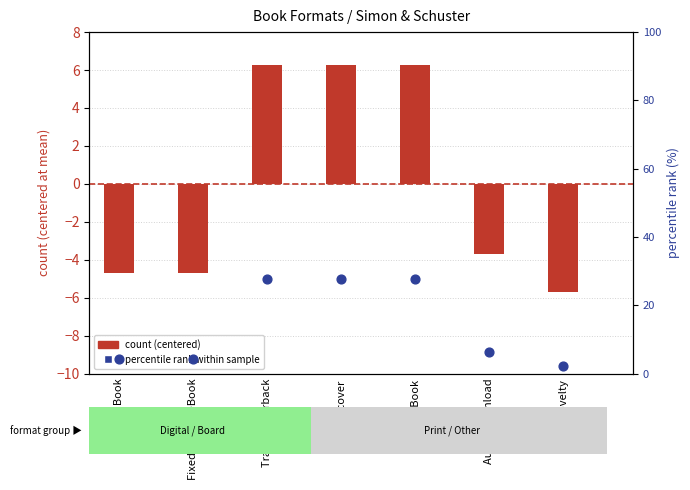

At which category is the sum across all series the highest?

Trade Paperback